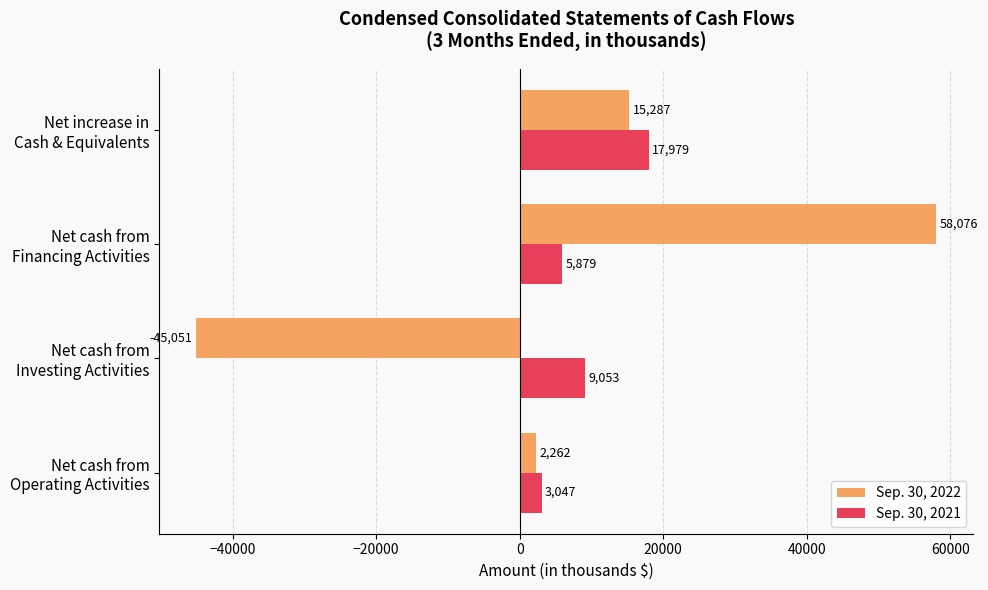

How many Sep. 30, 2021 values are between 5879 and 17979?

3